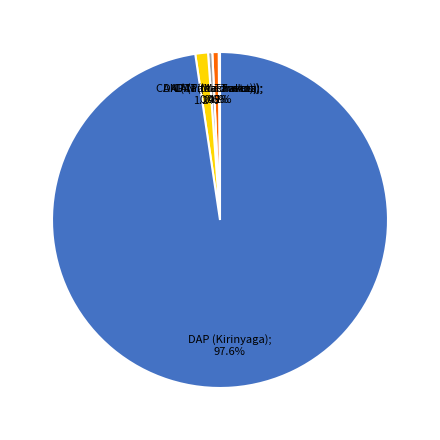

Is there any slice that represents more than half of the pie?

Yes